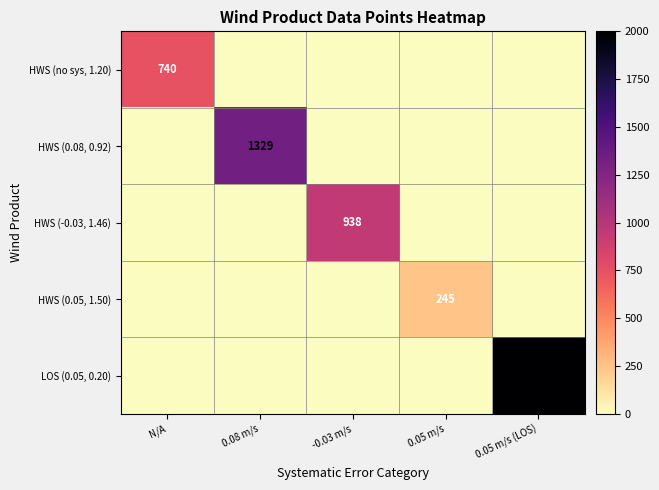

True or false: HWS (no sys, 1.20) has a value of 740 at N/A.

True